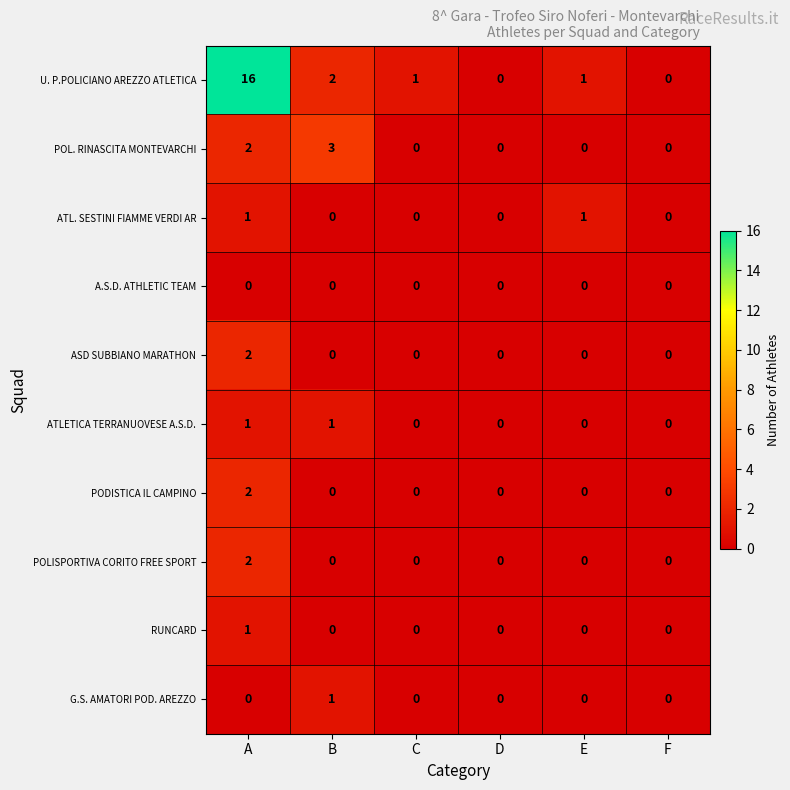

What is the maximum value shown in the chart?

16